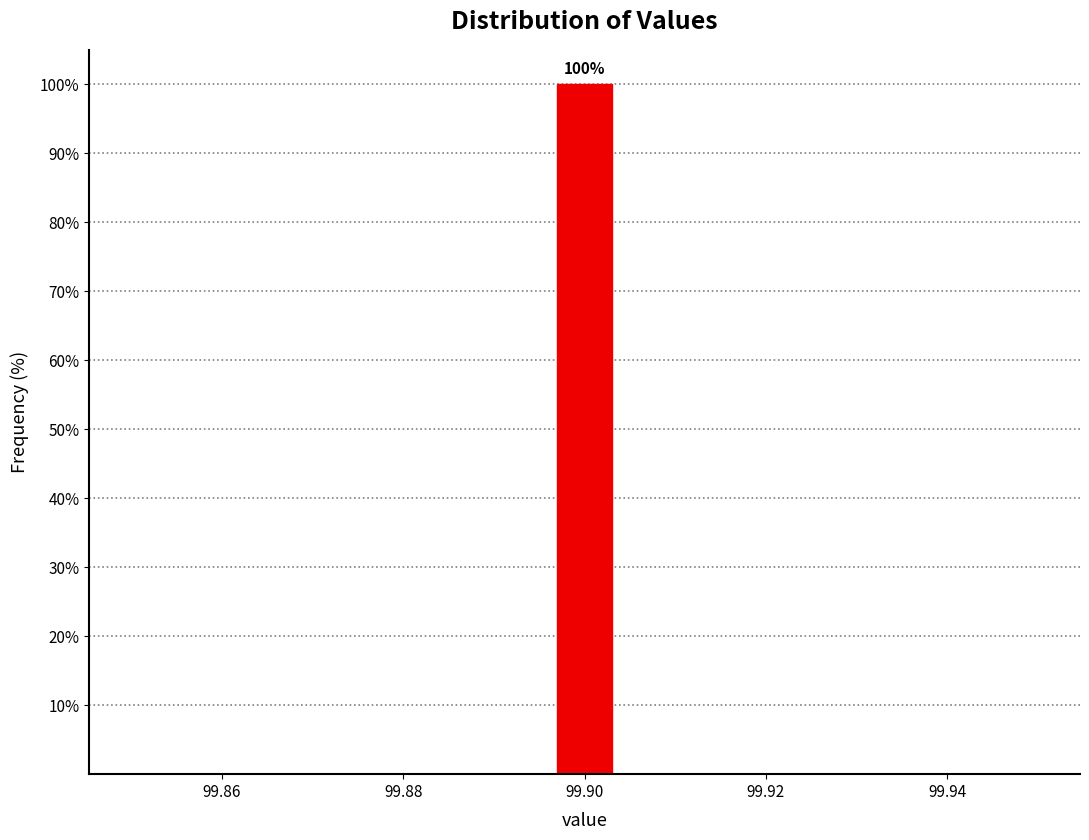

Around what value on the x-axis is the tallest bar? Give the approximate position of its centre, as read against the axis.

99.900